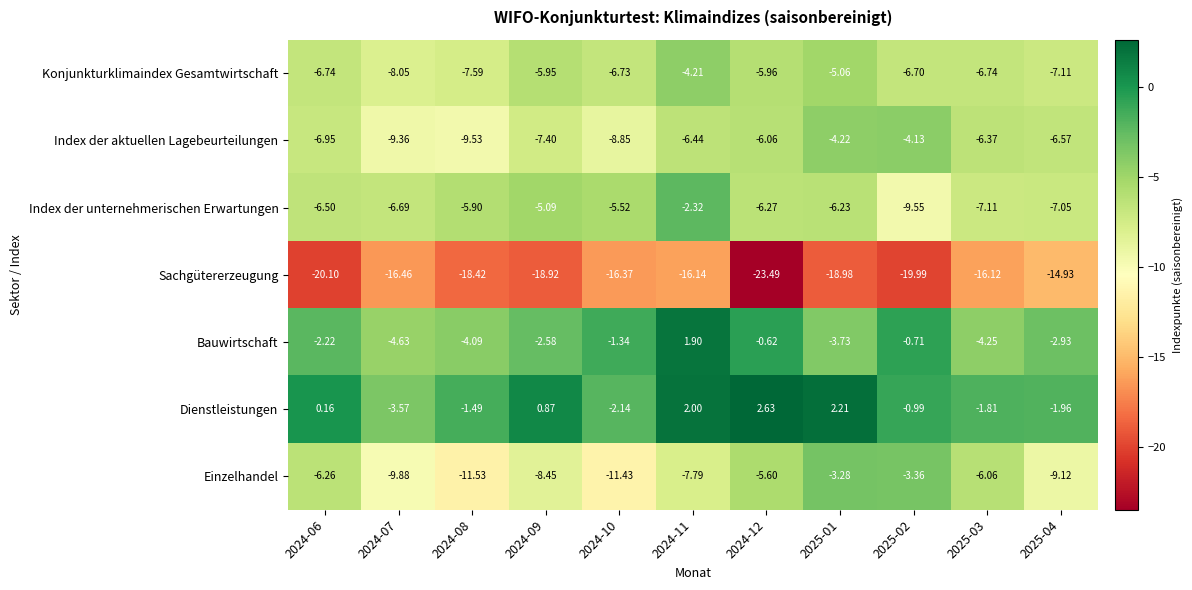

What is the total value across all series at 2025-02?

-45.4